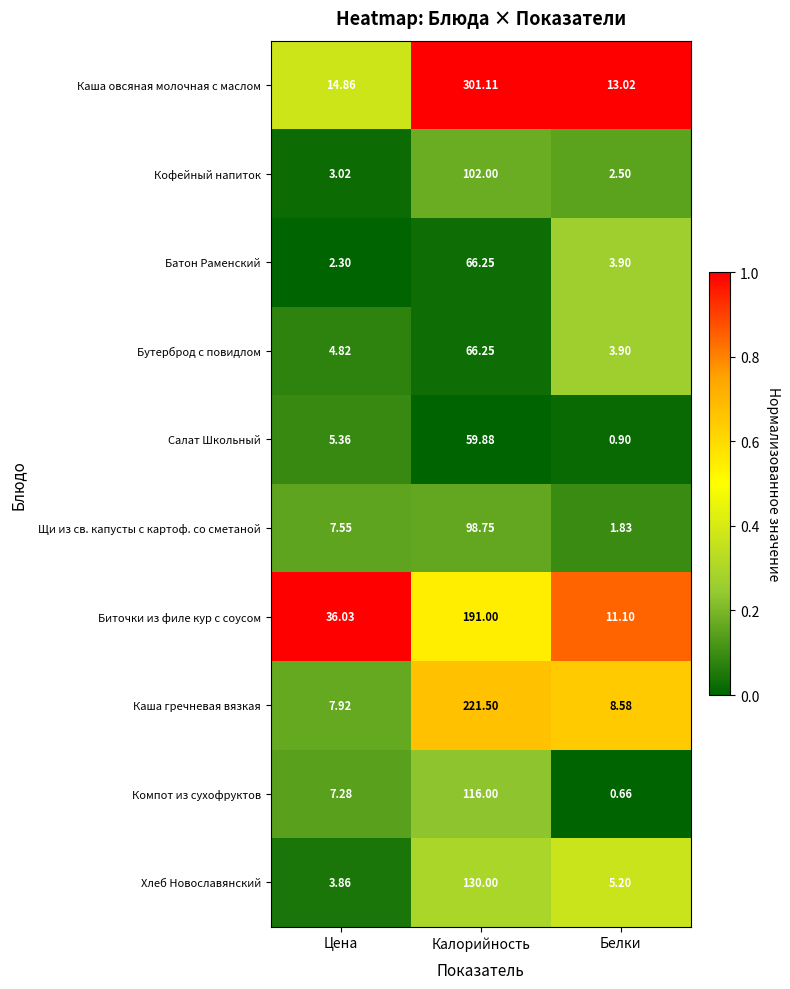

Which category has the lowest value across all series?

Белки